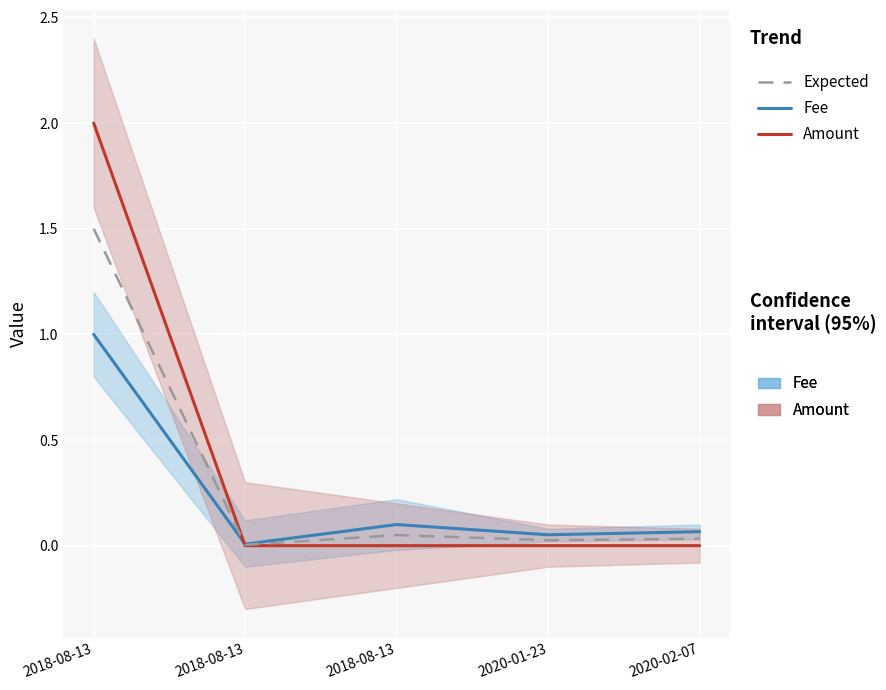

The Expected series shows 0.1 at 2018-08-13. True or false?

False